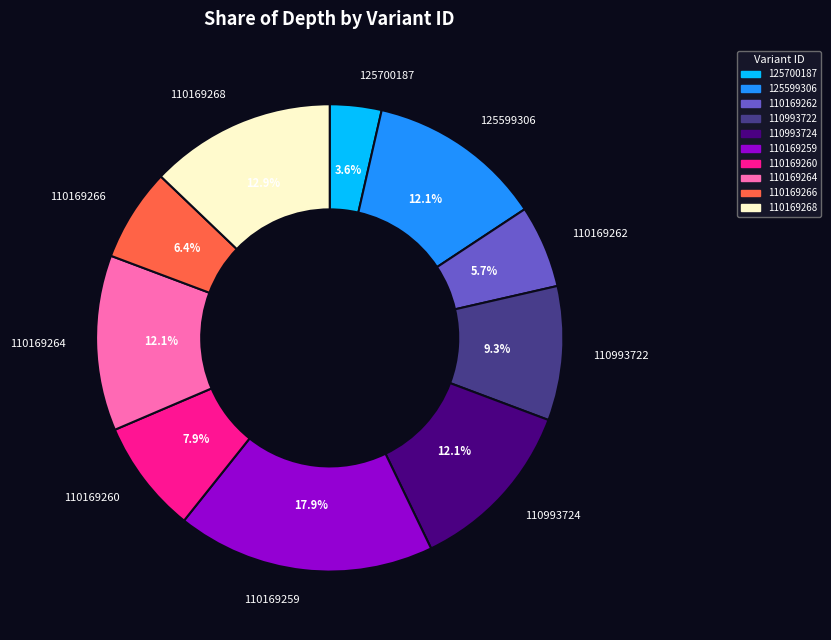

To the nearest percent, what percentage of the pie is 125700187?

4%